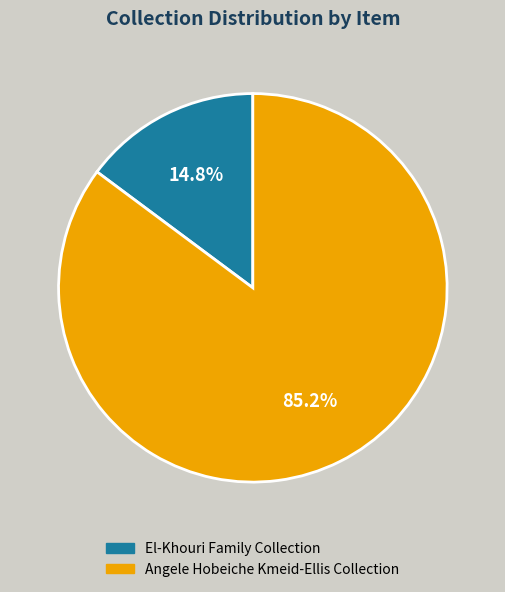

How much of the chart is everything except Angele Hobeiche Kmeid-Ellis Collection?

14.8%